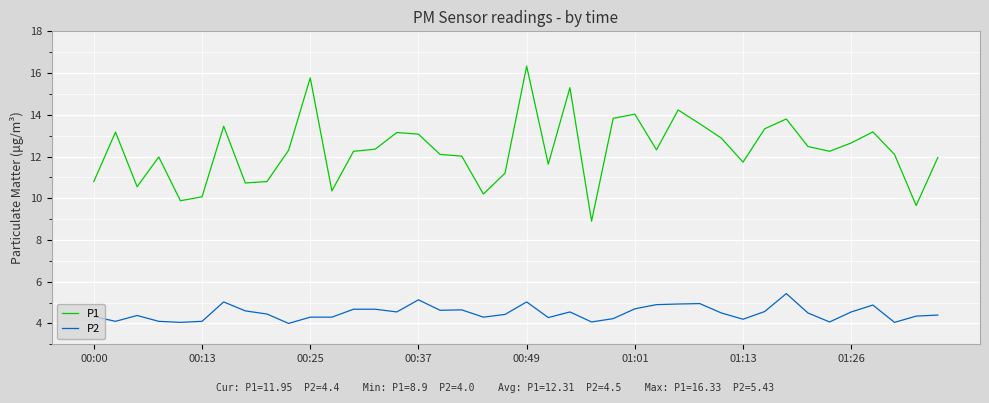

What is the sum of all P2 values?

179.9